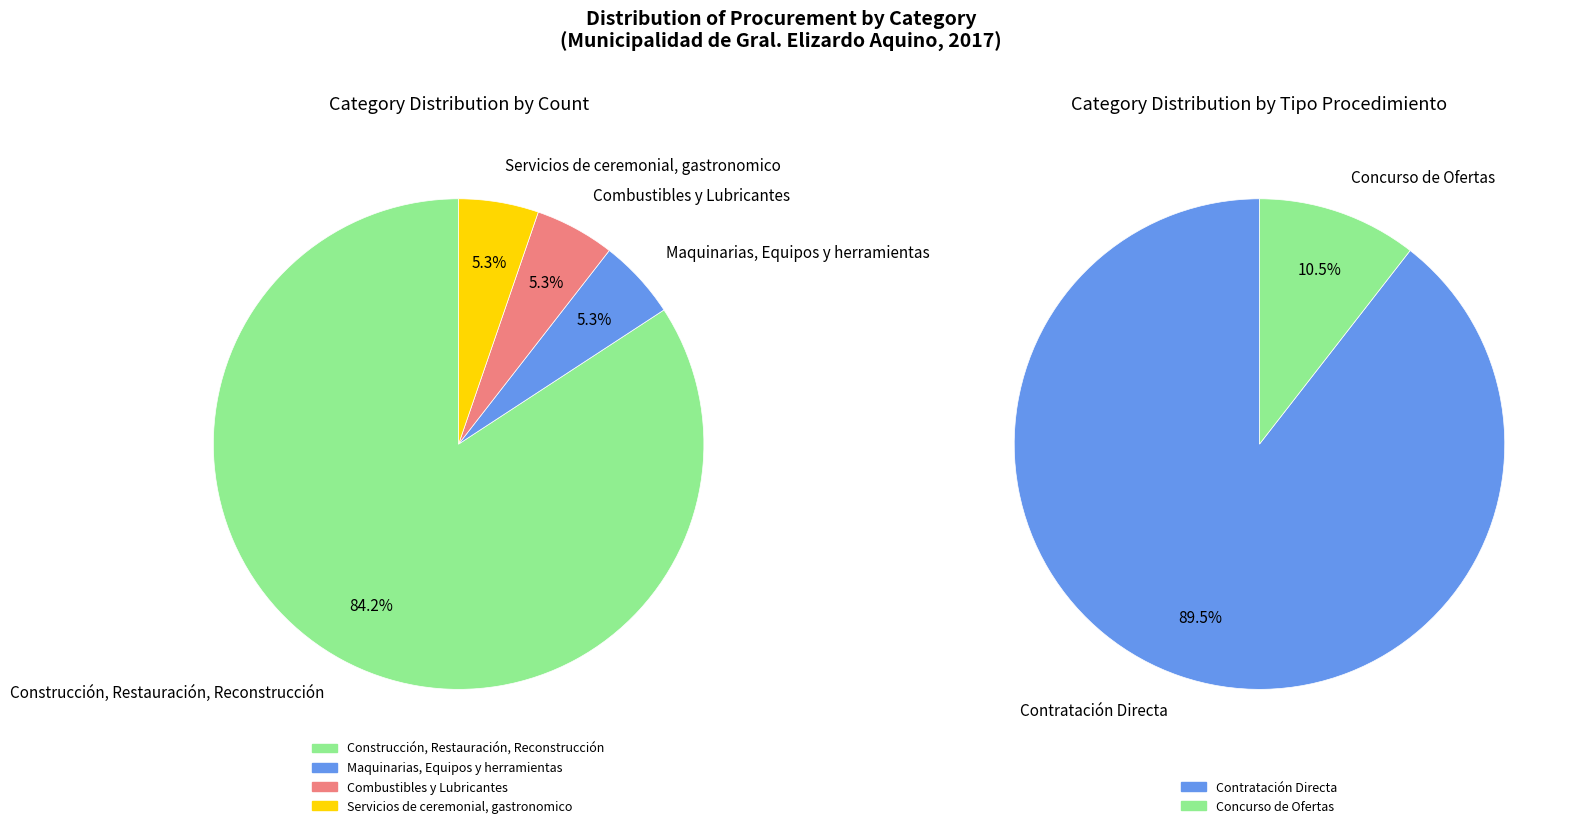

Which has a higher value, Combustibles y Lubricantes or Maquinarias, Equipos y herramientas?

Combustibles y Lubricantes